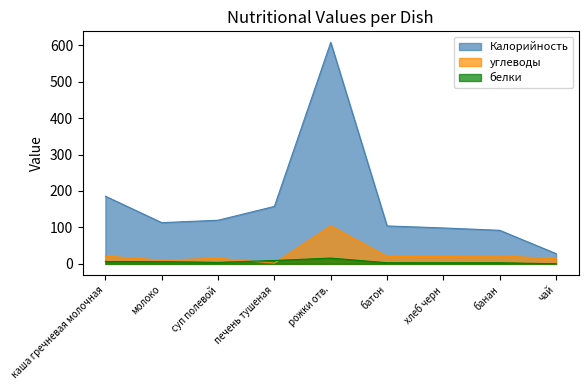

Reading left to right, transcribe all the data shown in this chart.

Калорийность: 185.7	113.0	119.7	157.6	607.7	104.0	98.5	92.0	28.0
белки: 6.3	6.1	4.0	9.1	15.8	3.0	3.0	3.0	0.2
углеводы: 21.4	10.1	15.3	2.0	104.3	20.4	19.9	22.0	14.0